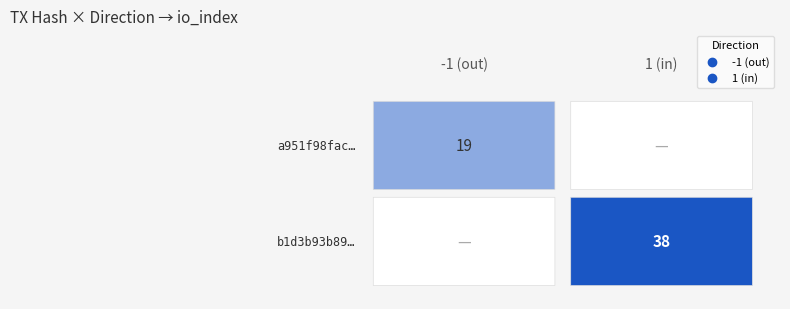

List the series in order of their overall mean, lowest first.

a951f98fac16f48111368e087b6835b3cd61663, b1d3b93b895d31cd957a383b2573cf1b0f69797